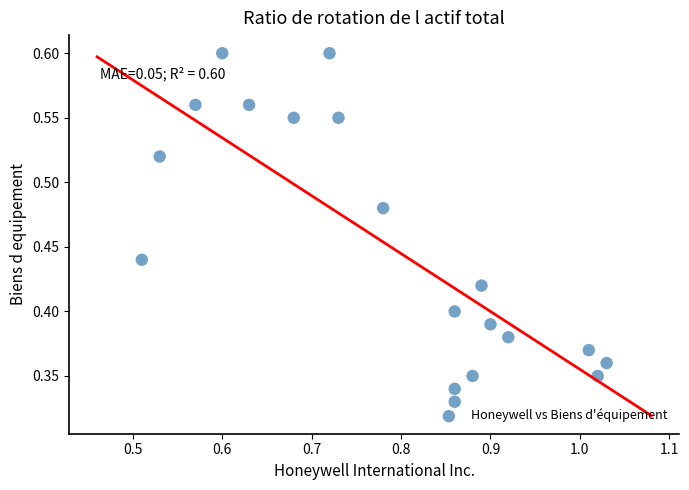

Count the number of points in this scatter plot.

19